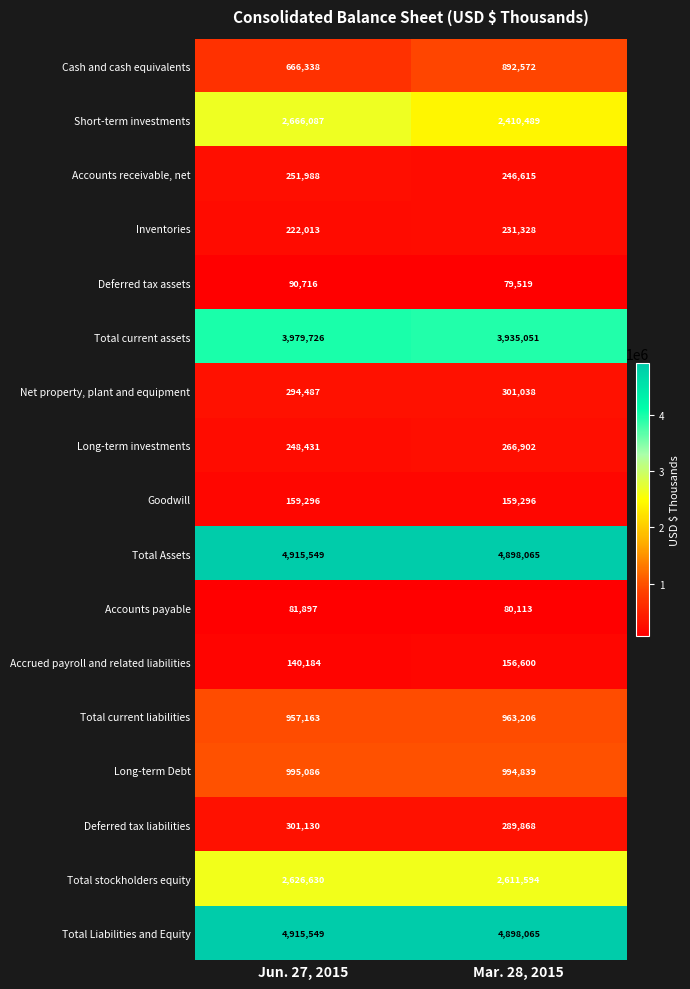

Where is Total current liabilities nearest to the value 960184?

Jun. 27, 2015